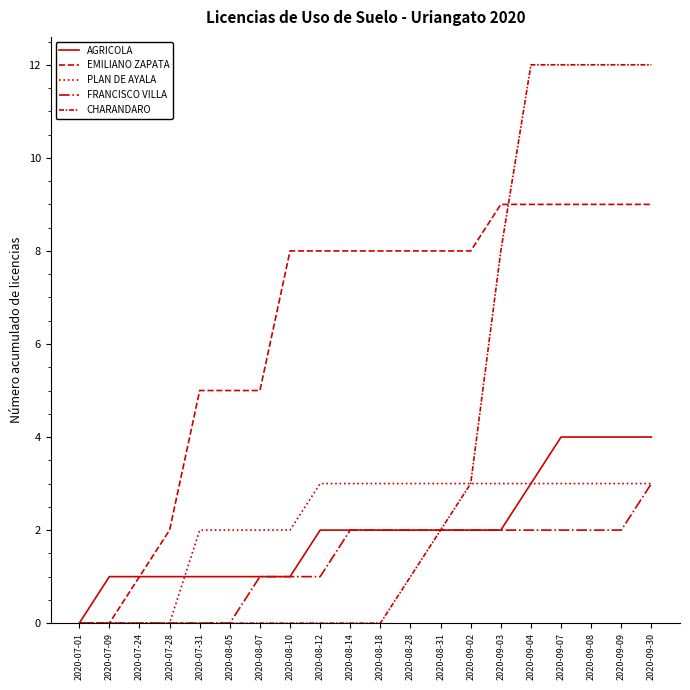

True or false: FRANCISCO VILLA and AGRICOLA intersect in this chart.

False